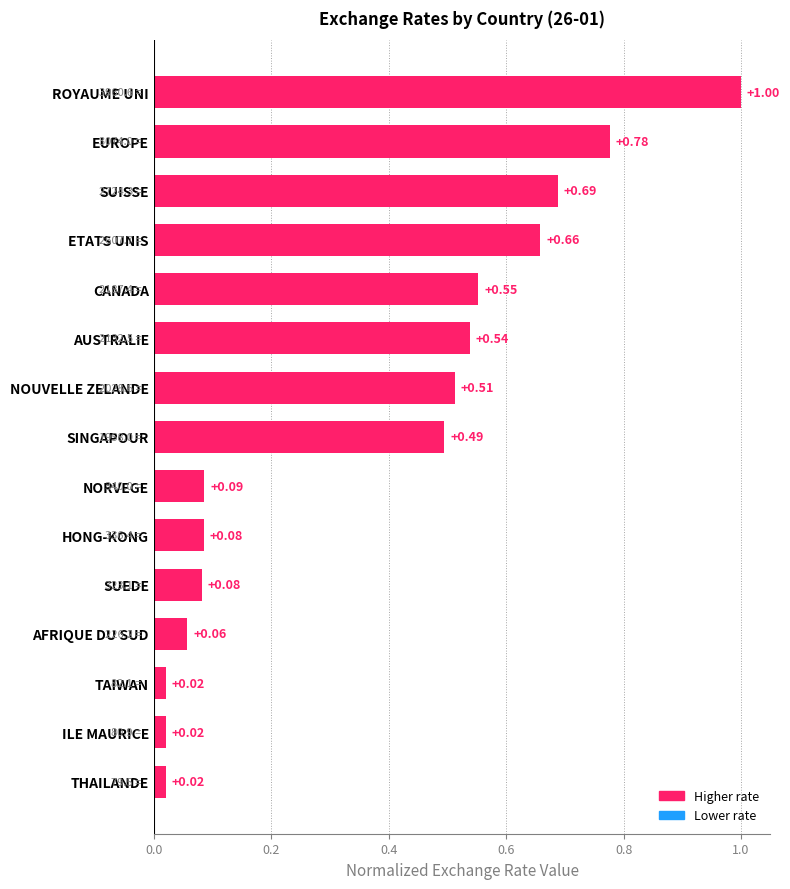

What is the change in value from HONG-KONG to CANADA?

+0.5